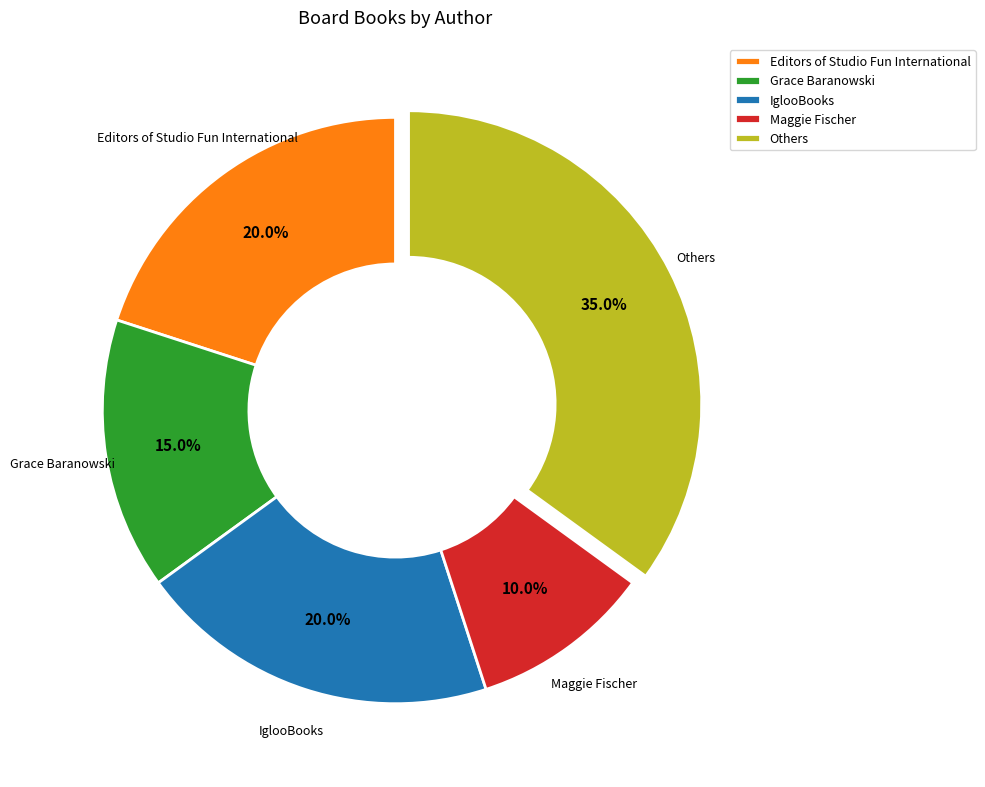

Which slice is the largest?

Others